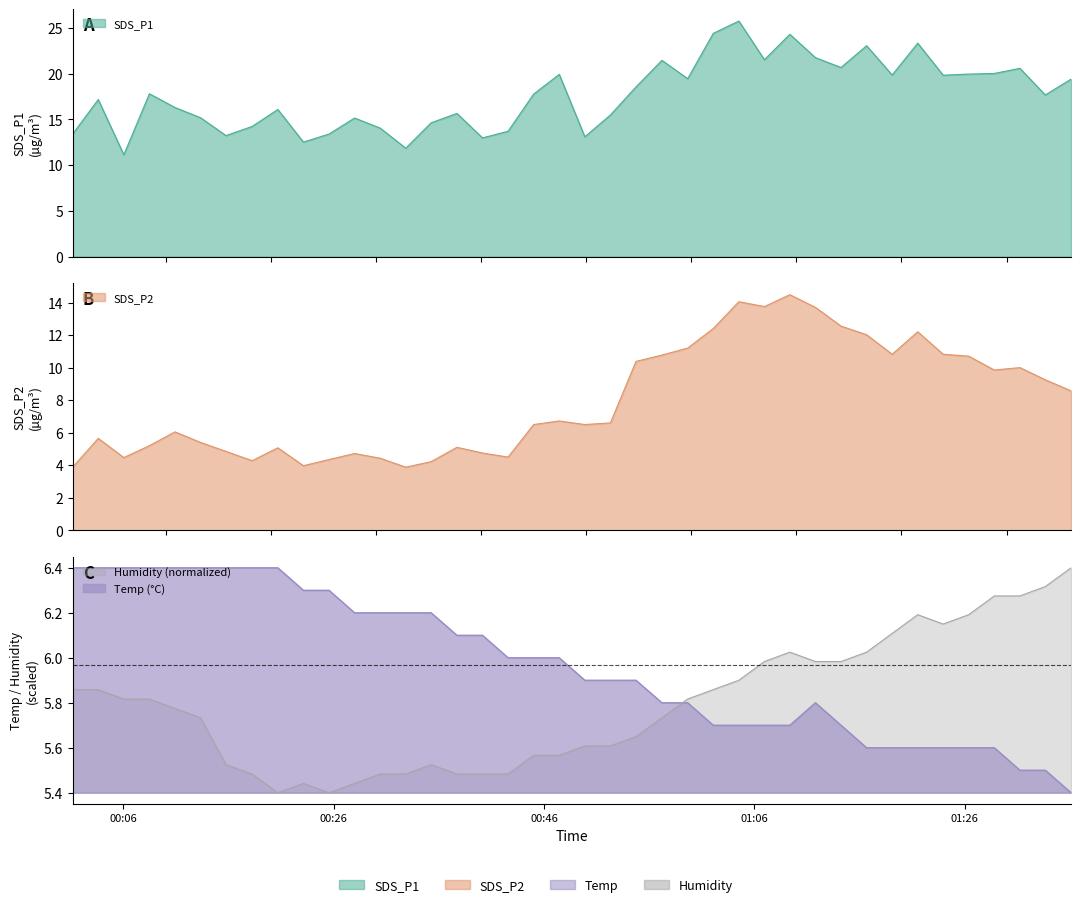

What is the difference between the second highest and second lowest values in the Humidity series?

0.9